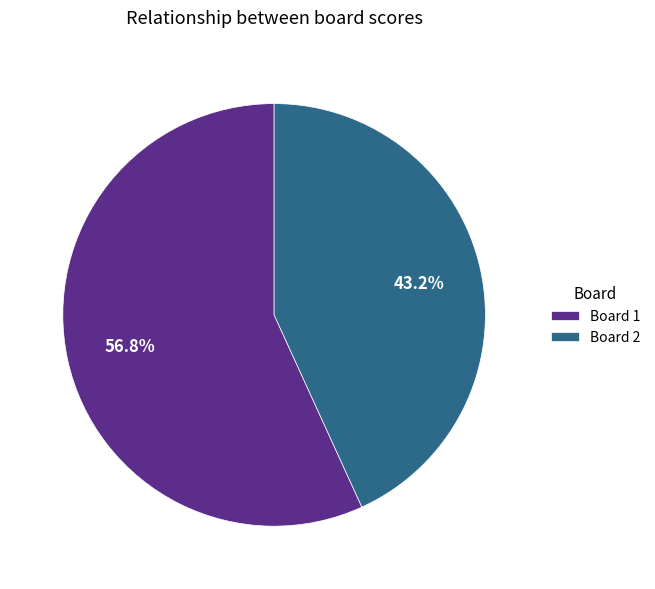

To the nearest percent, what is the difference between the largest and smallest slice percentages?

14%